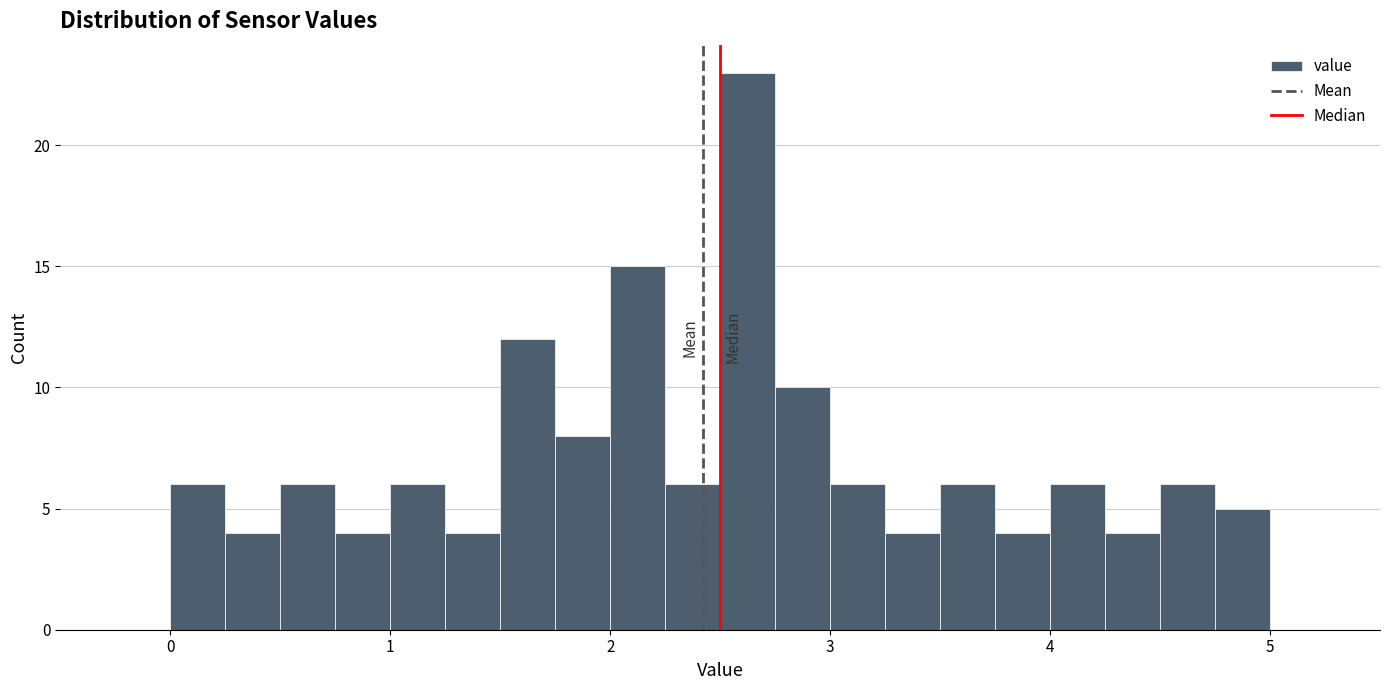

Read against the x-axis, roughly where is the centre of the tallest bar?

2.6